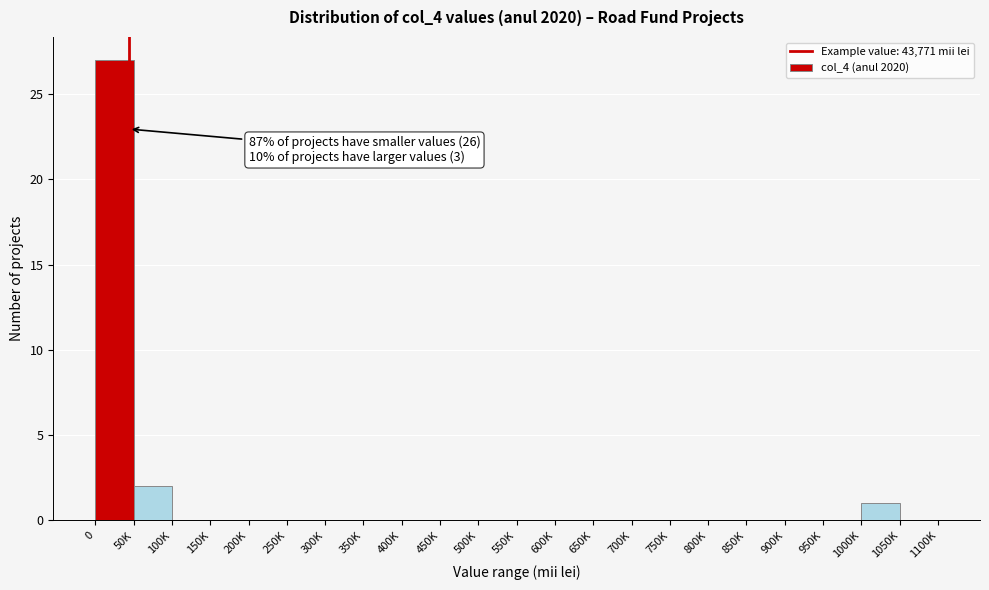

Reading right to left, transcribe all the data shown in this chart.

1050K=0	1000K=1	950K=0	900K=0	850K=0	800K=0	750K=0	700K=0	650K=0	600K=0	550K=0	500K=0	450K=0	400K=0	350K=0	300K=0	250K=0	200K=0	150K=0	100K=0	50K=2	0=27